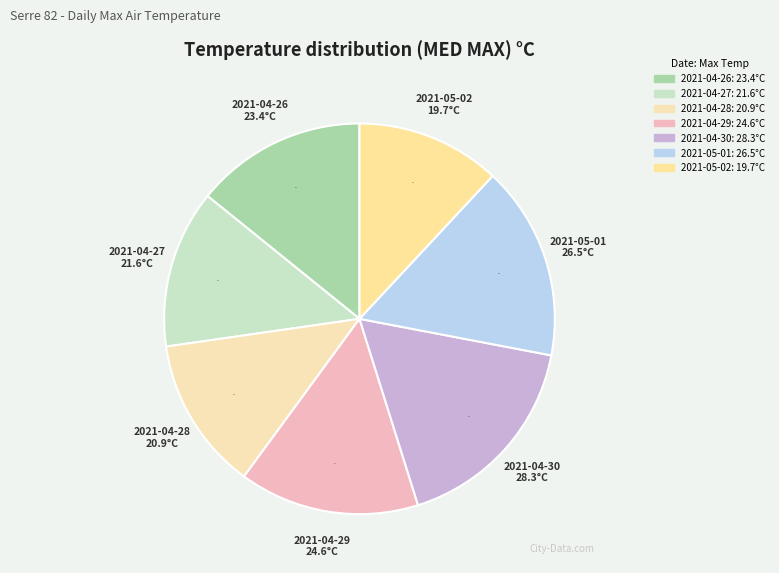

The 2021-04-26 slice represents 14% of the pie. True or false?

True